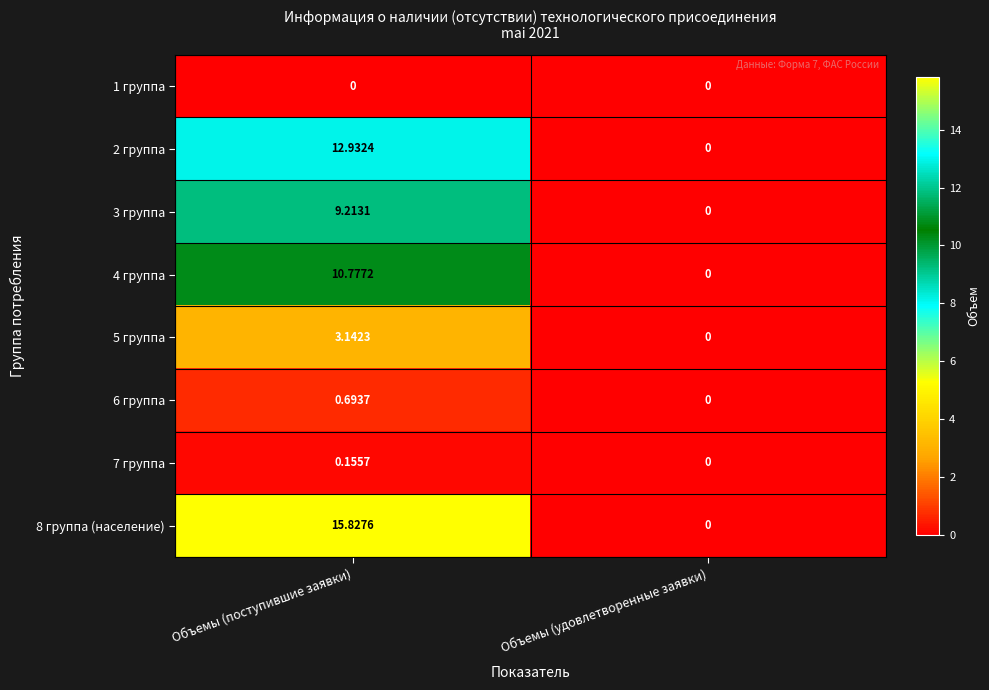

What is the total value across all series at Объемы (поступившие заявки)?

52.7